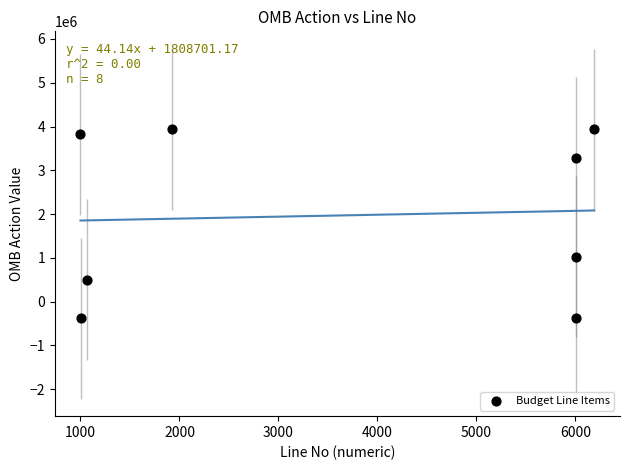

What Y value in the scatter plot is closest to 1779063?

1030039